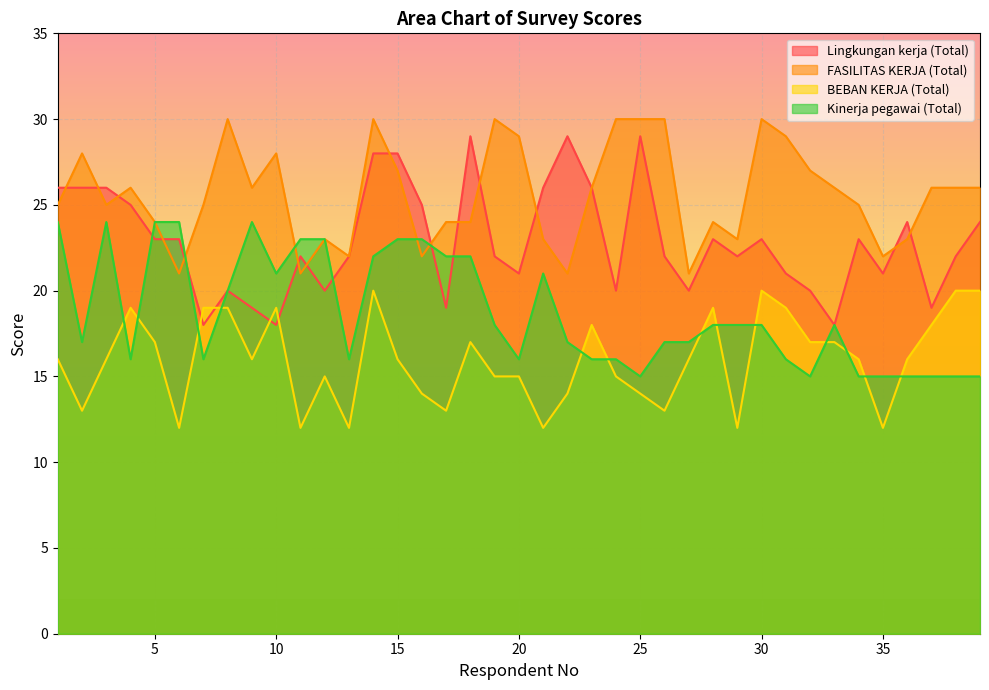

The BEBAN KERJA (Total) series shows 11 at 7. True or false?

False